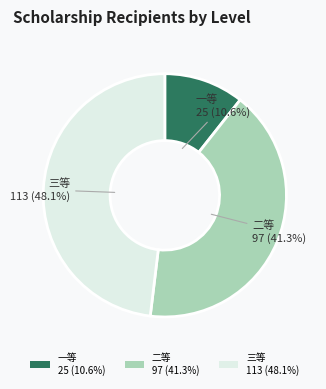

What is the smallest slice in the pie chart?

一等